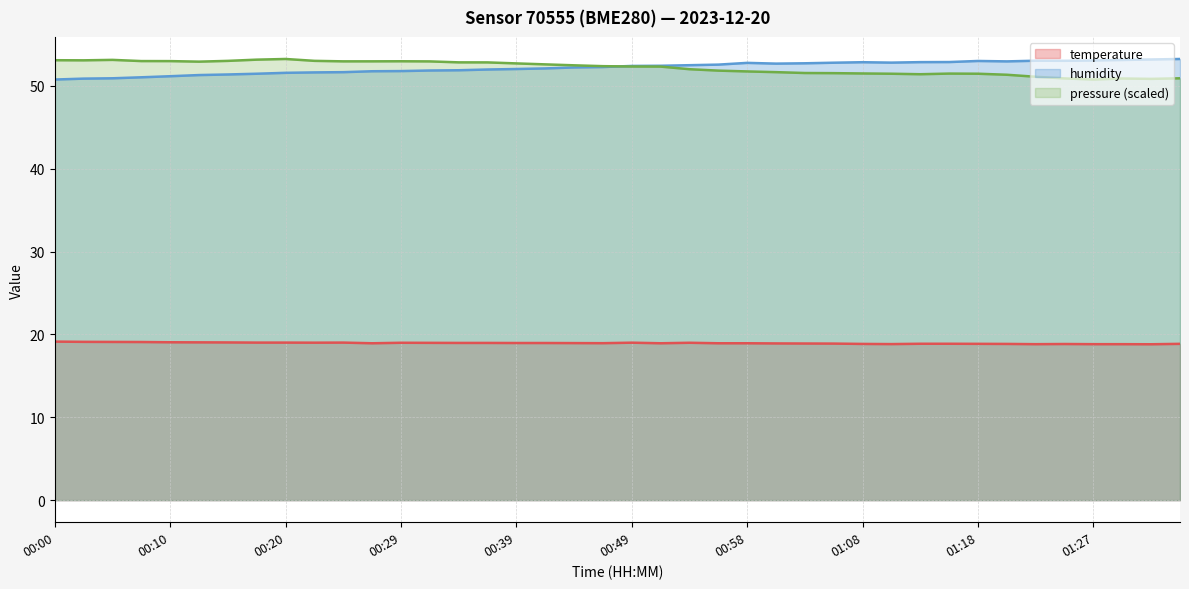

List the series in order of their overall mean, highest first.

humidity, temperature